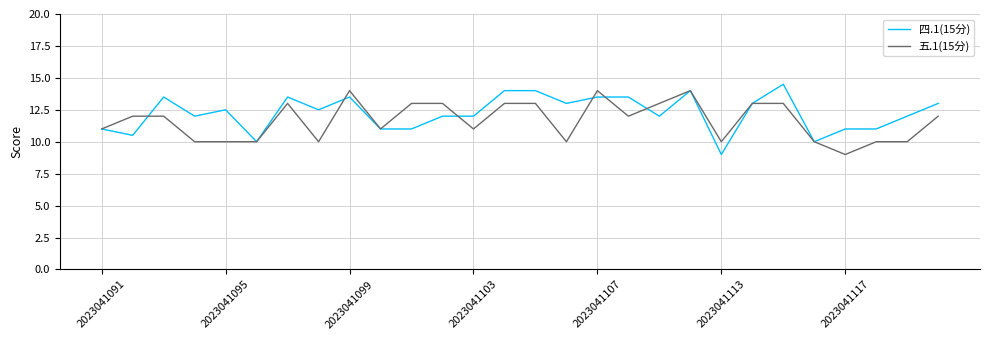

Reading right to left, list all the values displayed in this chart.

四.1(15分): 13.0	12.0	11.0	11.0	10.0	14.5	13.0	9.0	14.0	12.0	13.5	13.5	13.0	14.0	14.0	12.0	12.0	11.0	11.0	13.5	12.5	13.5	10.0	12.5	12.0	13.5	10.5	11.0
五.1(15分): 12.0	10.0	10.0	9.0	10.0	13.0	13.0	10.0	14.0	13.0	12.0	14.0	10.0	13.0	13.0	11.0	13.0	13.0	11.0	14.0	10.0	13.0	10.0	10.0	10.0	12.0	12.0	11.0